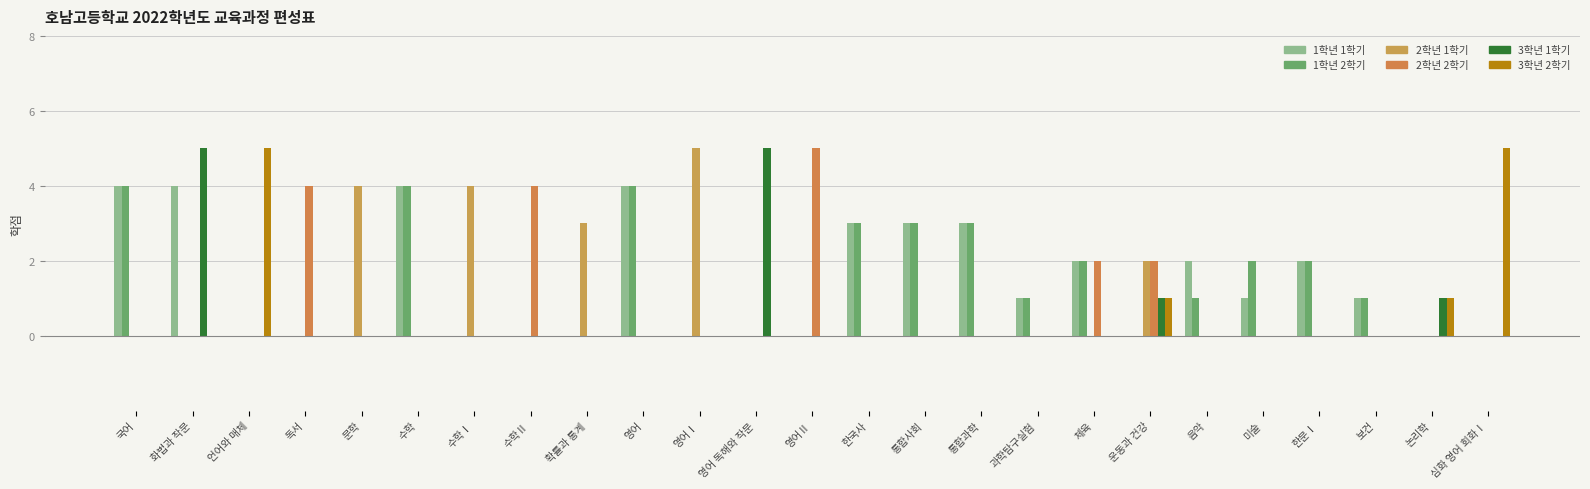

The value of 1학년 1학기 at 수학Ⅱ is 1. True or false?

False